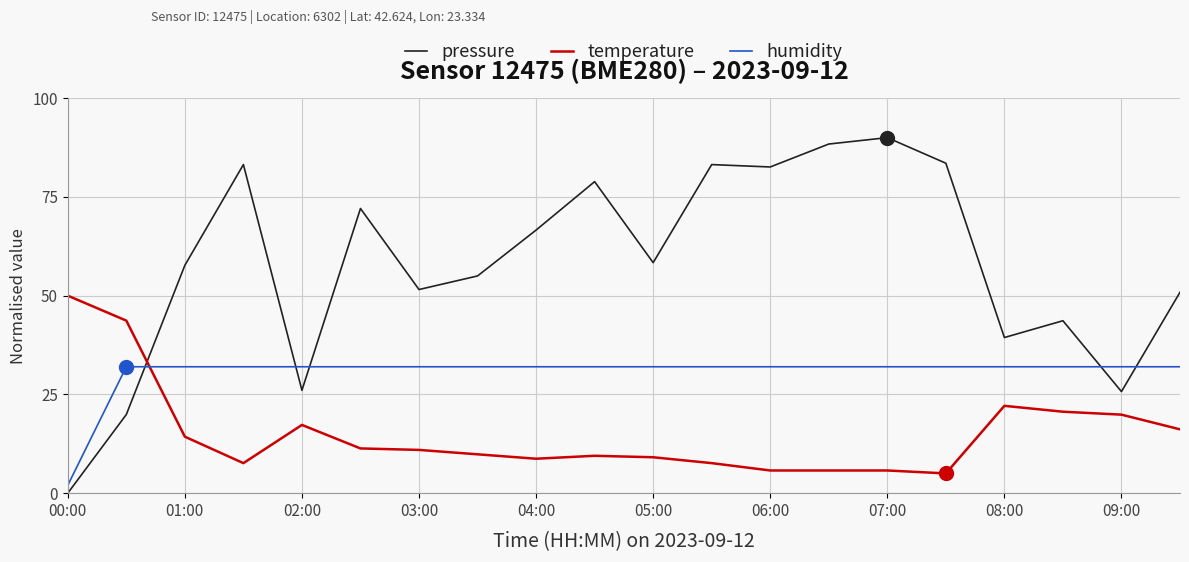

What are all the series names shown in the legend?

pressure, temperature, humidity